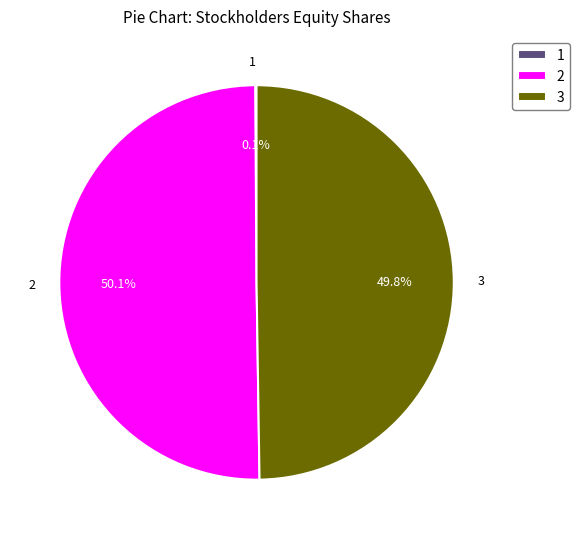

What is the majority slice?

2